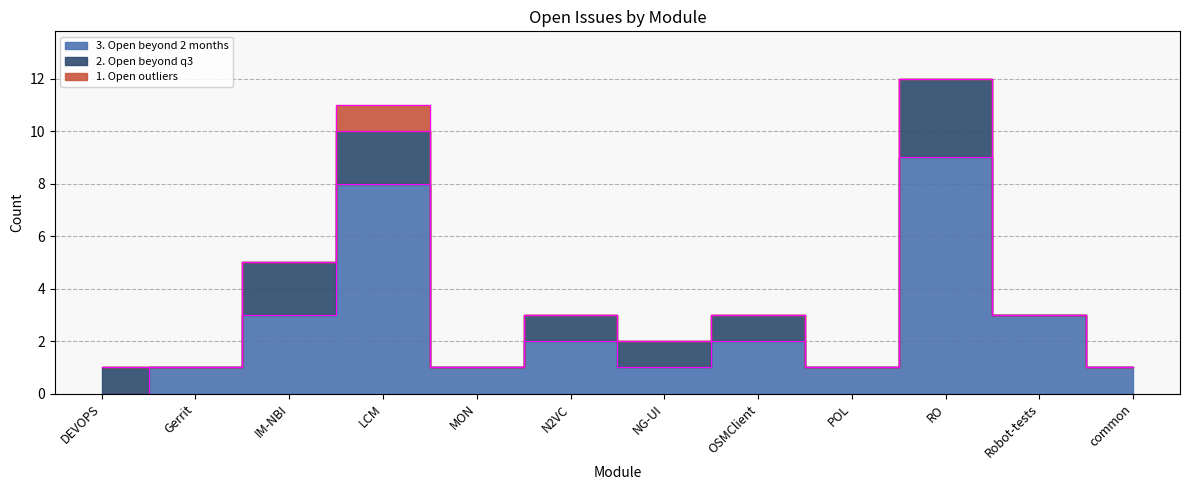

True or false: 2. Open beyond q3 has more than 0 interior local peaks.

True